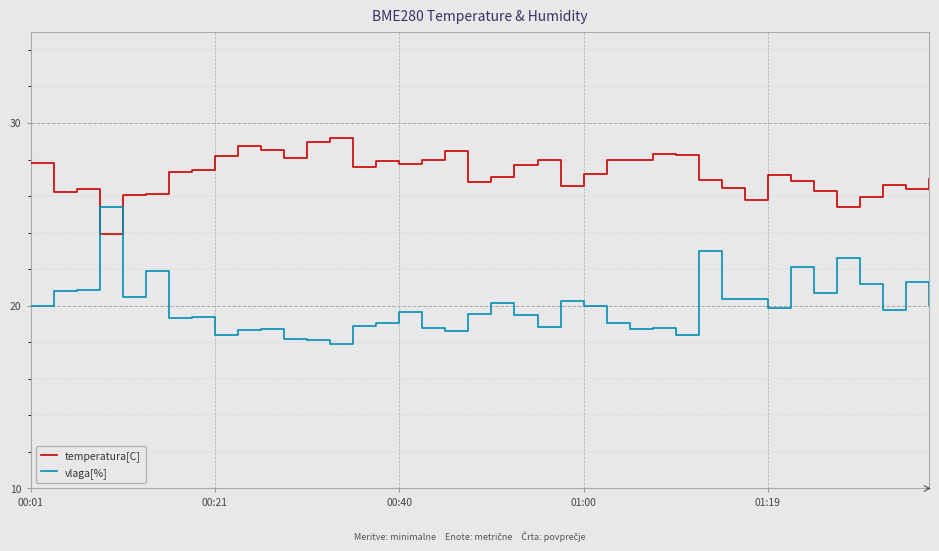

Which series has the largest range (max minus min)?

vlaga[%]